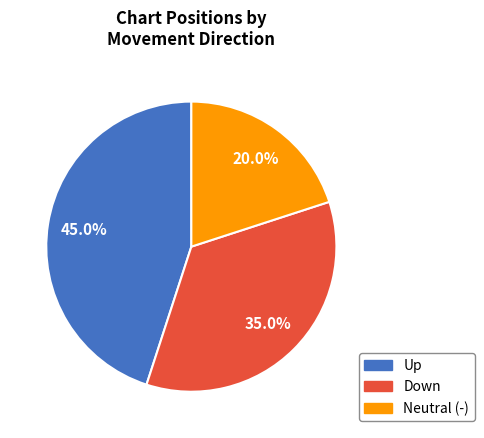

How many slices are in this pie chart?

3